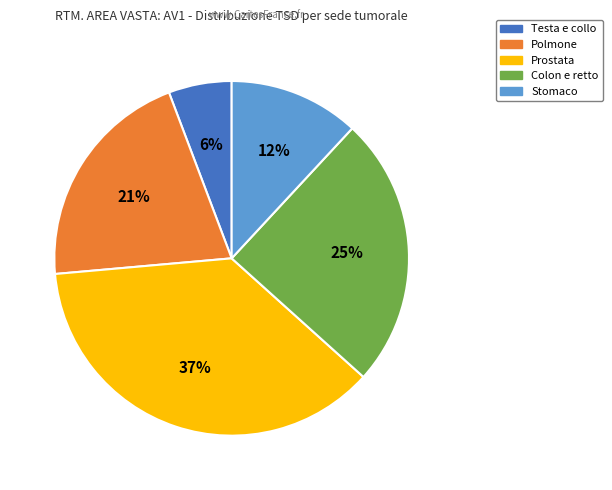

To the nearest percent, what is the average slice percentage?

20%